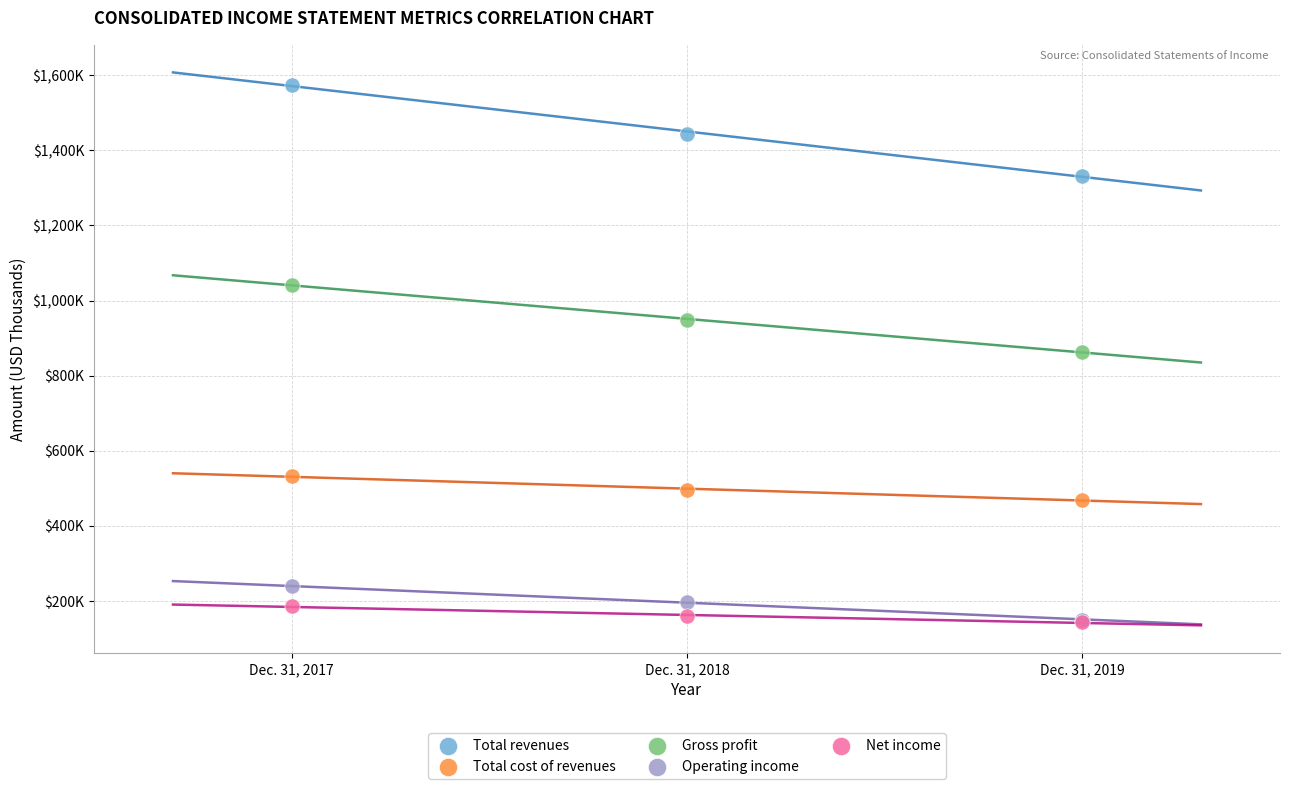

What are all the series names shown in the legend?

Total revenues, Total cost of revenues, Gross profit, Operating income, Net income